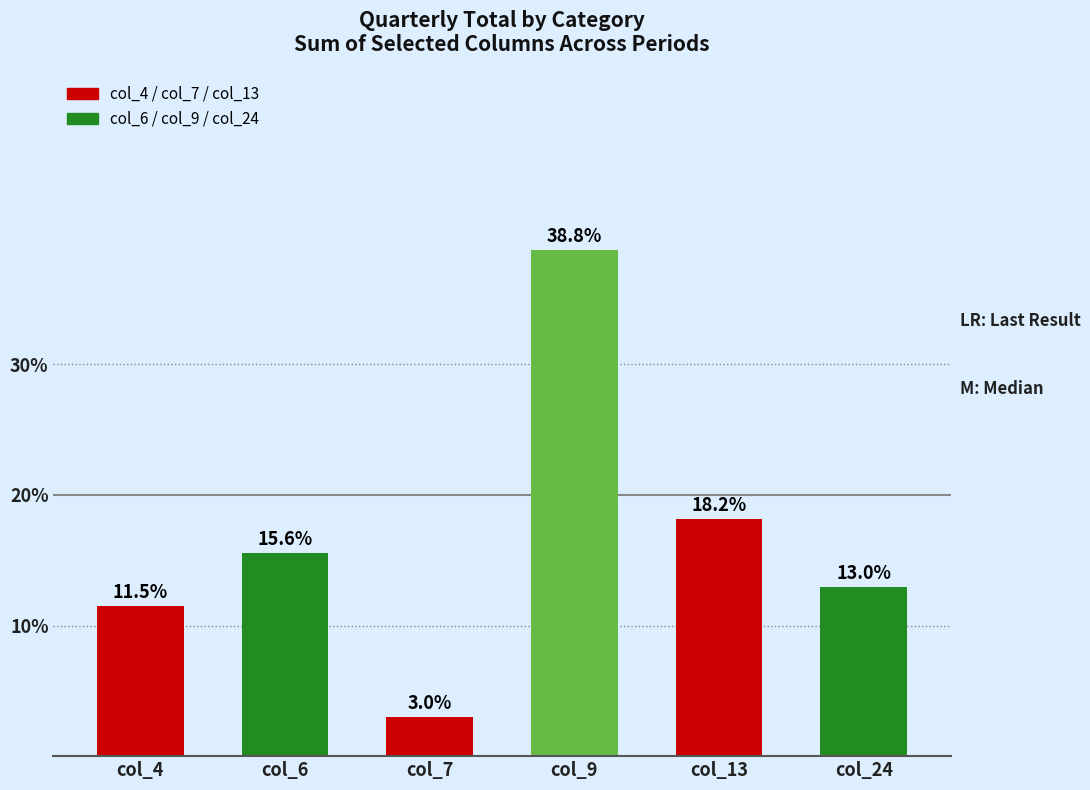

Reading left to right, list all the values displayed in this chart.

col_4=11.5	col_6=15.6	col_7=3.0	col_9=38.8	col_13=18.2	col_24=13.0